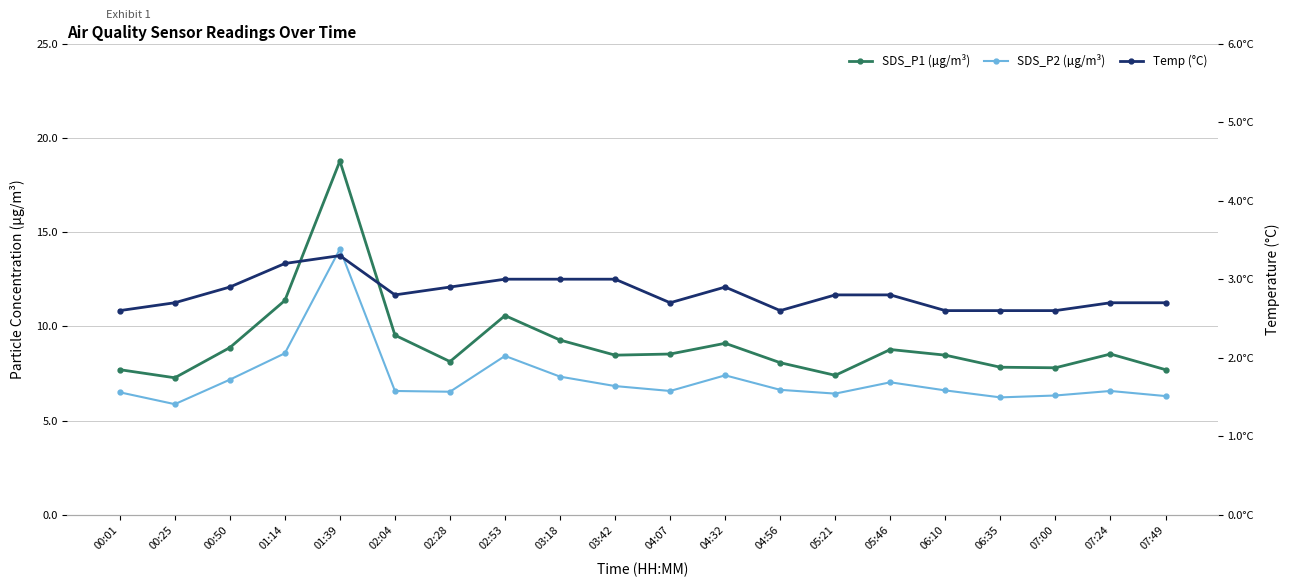

At which category does Temp (°C) reach its first local peak?

01:39